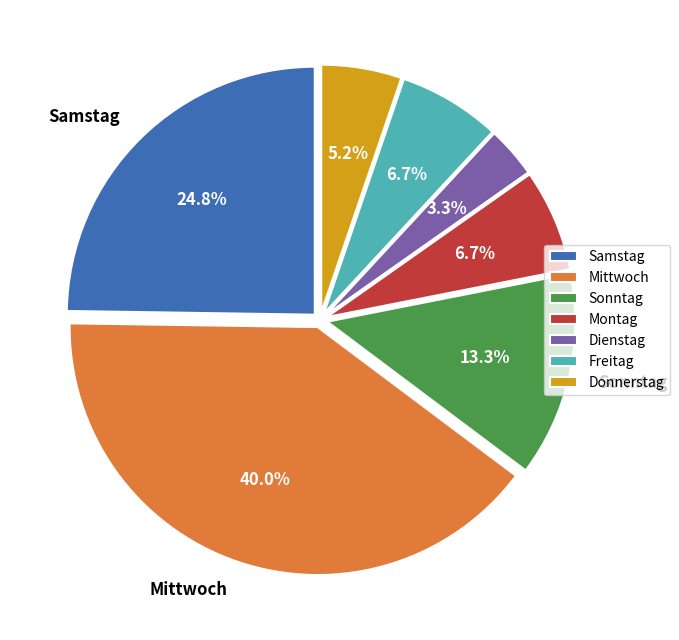

Which category has the smallest portion of the pie?

Dienstag